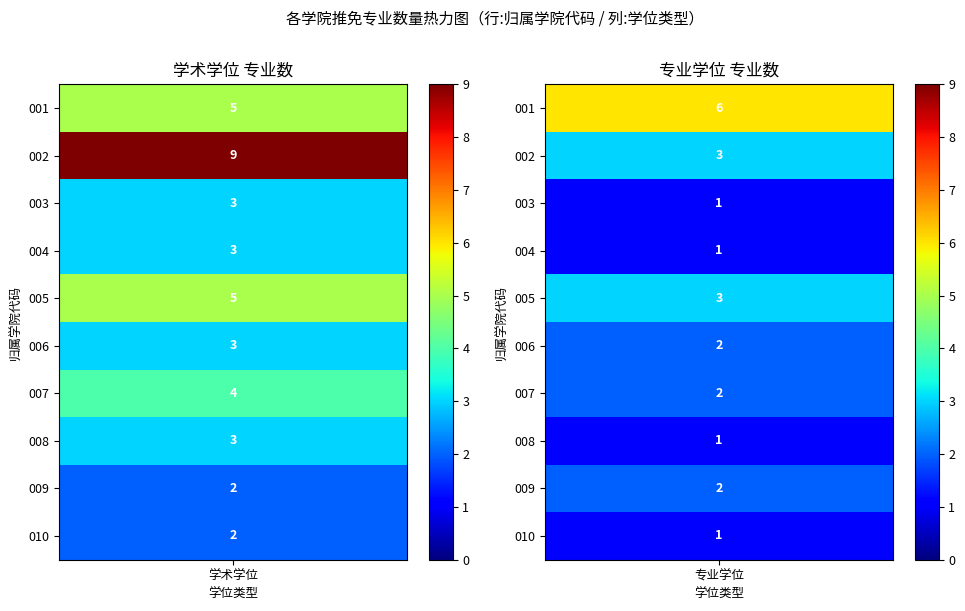

What is the sum of the 001 values at 专业学位 and 学术学位?

11